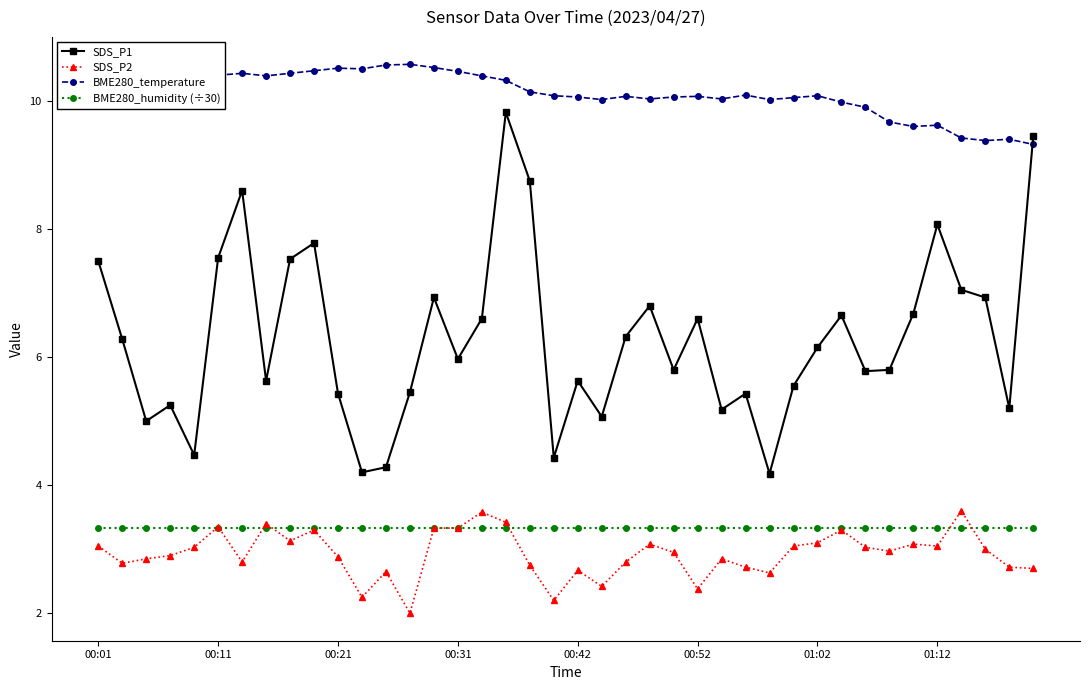

What is the sum of all BME280_humidity (÷30) values?

133.3